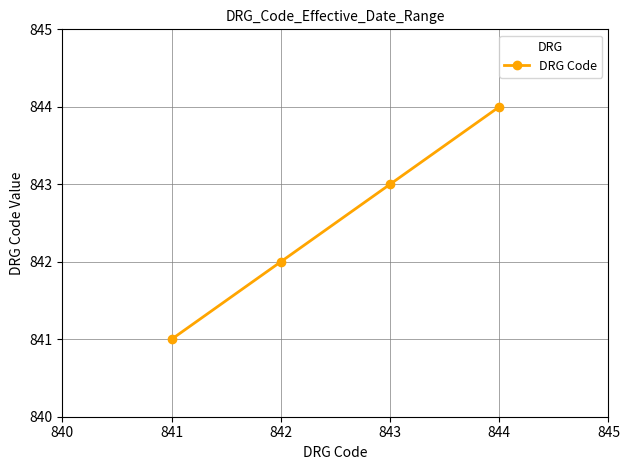

The value at 842 is 1239. True or false?

False